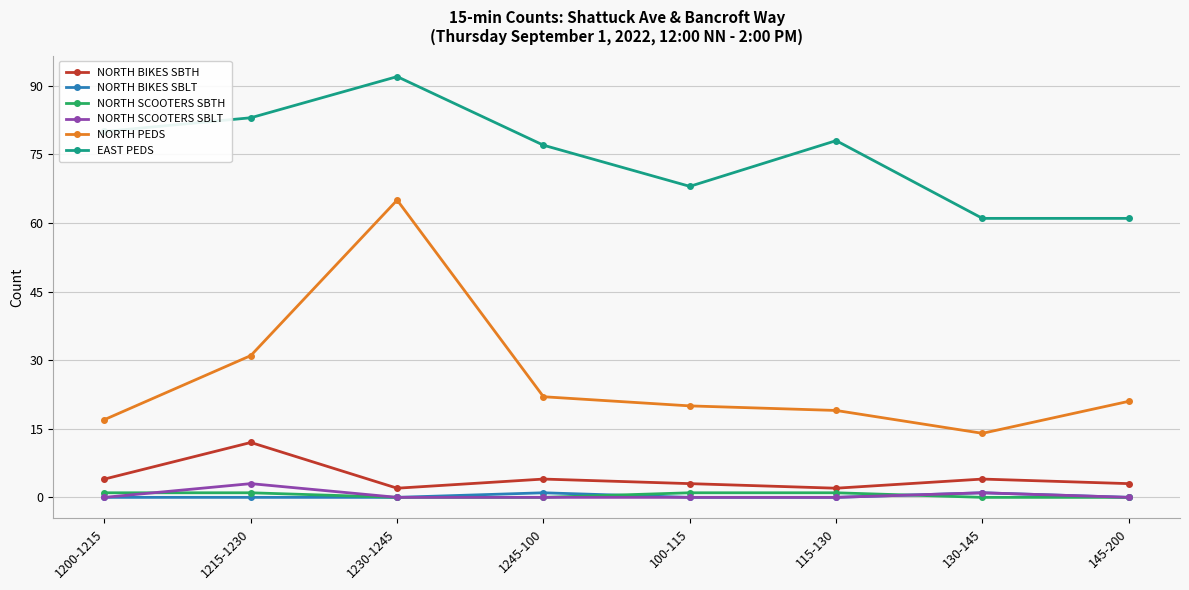

The value of EAST PEDS at 115-130 is 112. True or false?

False